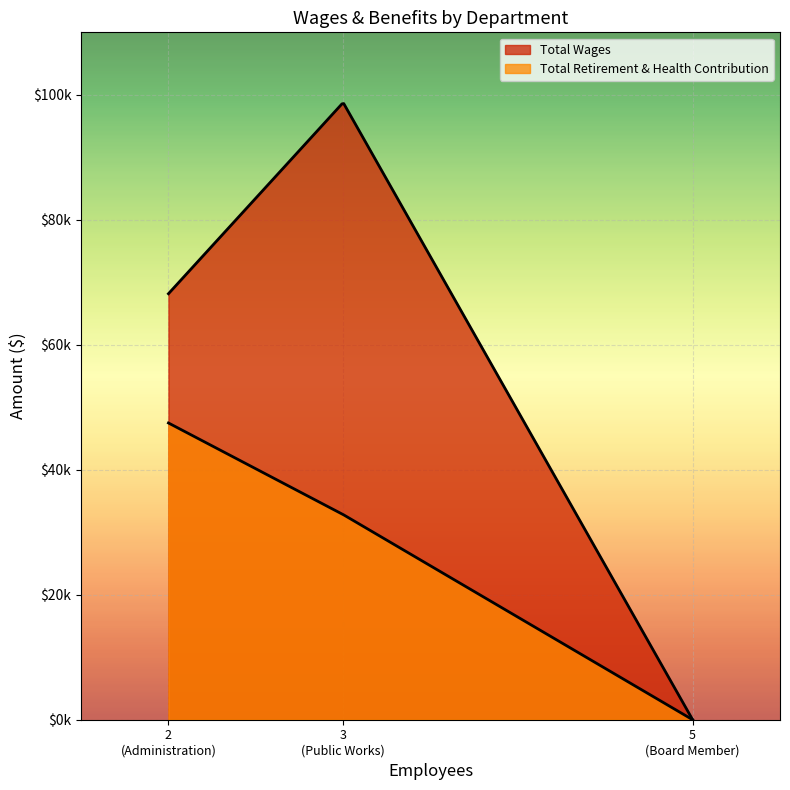

How many positive values does the Total Wages series have?

2